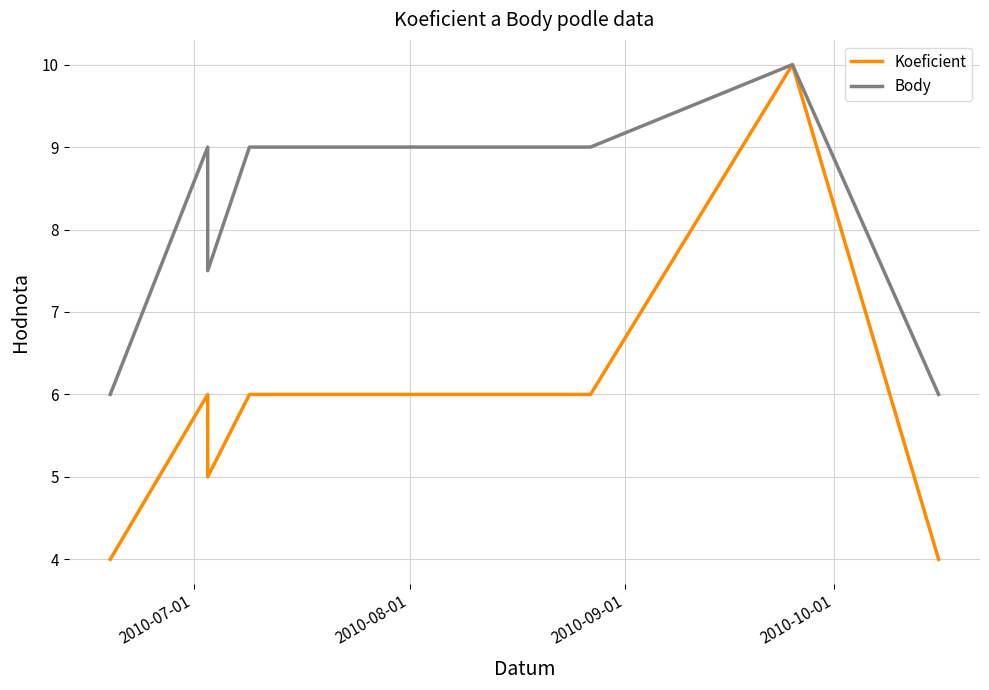

How many lines are shown in the chart?

2